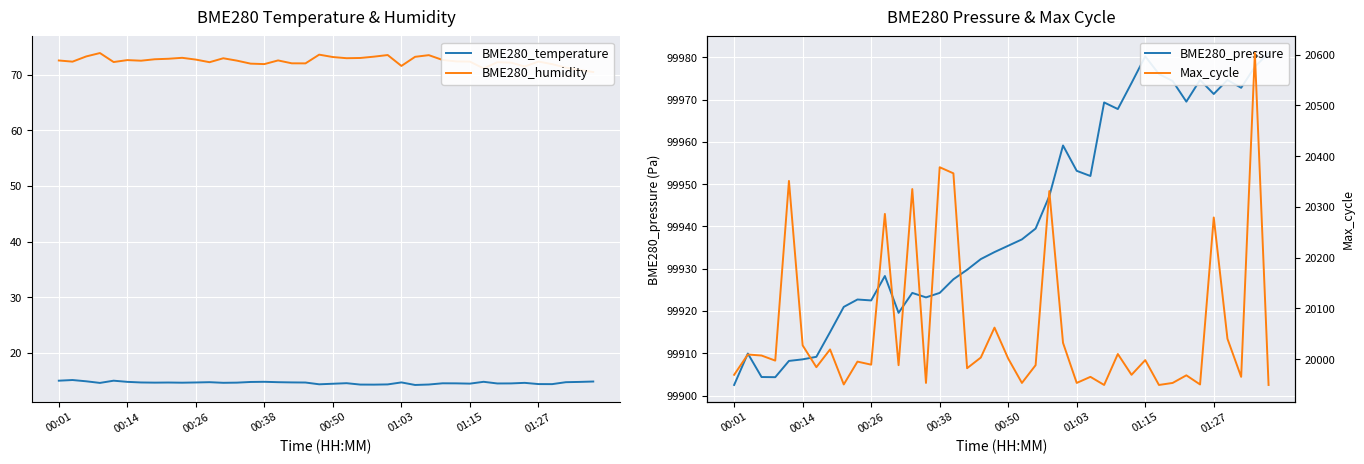

Reading left to right, what are all the values shown in this chart?

BME280_temperature: 14.9	15.1	14.8	14.5	14.9	14.7	14.6	14.6	14.6	14.6	14.6	14.7	14.6	14.6	14.7	14.7	14.7	14.6	14.6	14.3	14.4	14.5	14.2	14.2	14.3	14.6	14.2	14.2	14.5	14.5	14.4	14.7	14.4	14.4	14.6	14.3	14.3	14.7	14.7	14.8
BME280_humidity: 72.6	72.4	73.3	73.9	72.3	72.7	72.6	72.8	72.9	73.1	72.8	72.3	73.0	72.6	72.0	72.0	72.6	72.1	72.1	73.7	73.2	73.0	73.0	73.3	73.6	71.6	73.3	73.6	72.7	72.4	72.4	71.2	72.3	72.2	71.5	72.4	71.9	71.3	70.9	70.5
BME280_pressure: 99902.5	99909.9	99904.4	99904.3	99908.2	99908.6	99909.2	99915.0	99921.0	99922.7	99922.5	99928.3	99919.6	99924.3	99923.2	99924.3	99927.5	99929.8	99932.3	99933.9	99935.4	99936.9	99939.5	99947.2	99959.2	99953.2	99951.9	99969.3	99967.8	99973.9	99980.2	99976.1	99974.4	99969.5	99974.7	99971.3	99974.7	99972.8	99977.8	99981.0
Max_cycle: 19969.0	20009.0	20007.0	19997.0	20351.0	20027.0	19984.0	20019.0	19950.0	19995.0	19989.0	20286.0	19988.0	20335.0	19953.0	20378.0	20366.0	19982.0	20003.0	20062.0	20001.0	19953.0	19988.0	20331.0	20032.0	19953.0	19965.0	19949.0	20010.0	19969.0	19998.0	19949.0	19953.0	19968.0	19950.0	20279.0	20040.0	19965.0	20603.0	19949.0